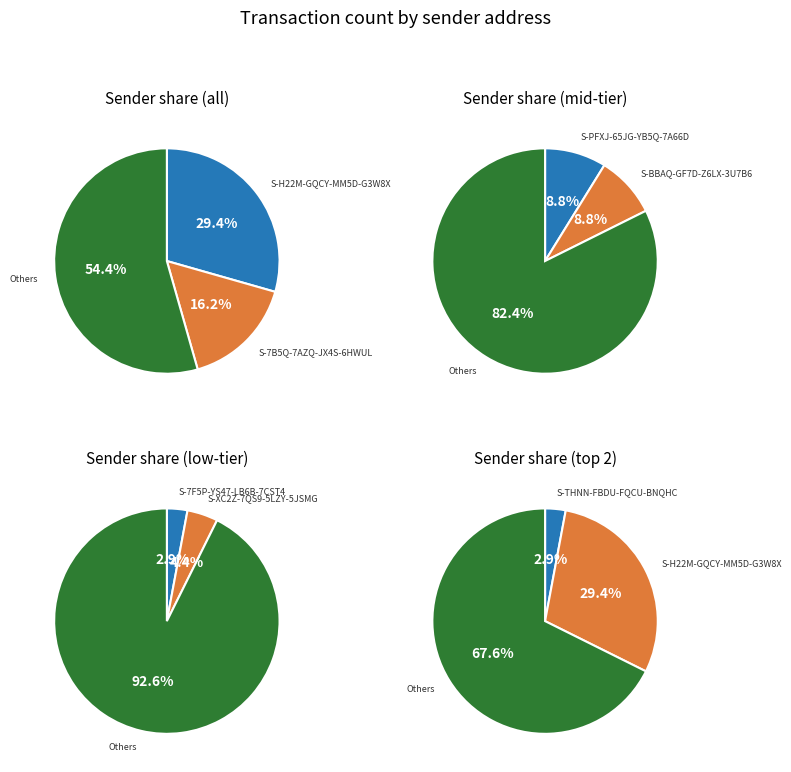

The S-7F5P-YS47-LB6B-7CST4 slice represents 12% of the pie. True or false?

False